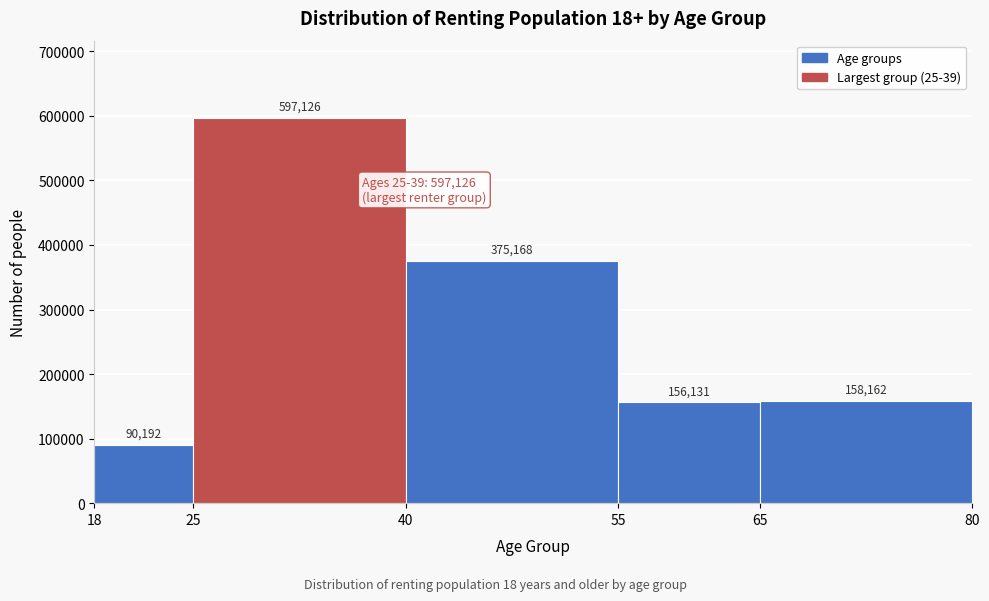

Over which range of the x-axis is the bar tallest?

25 to 40